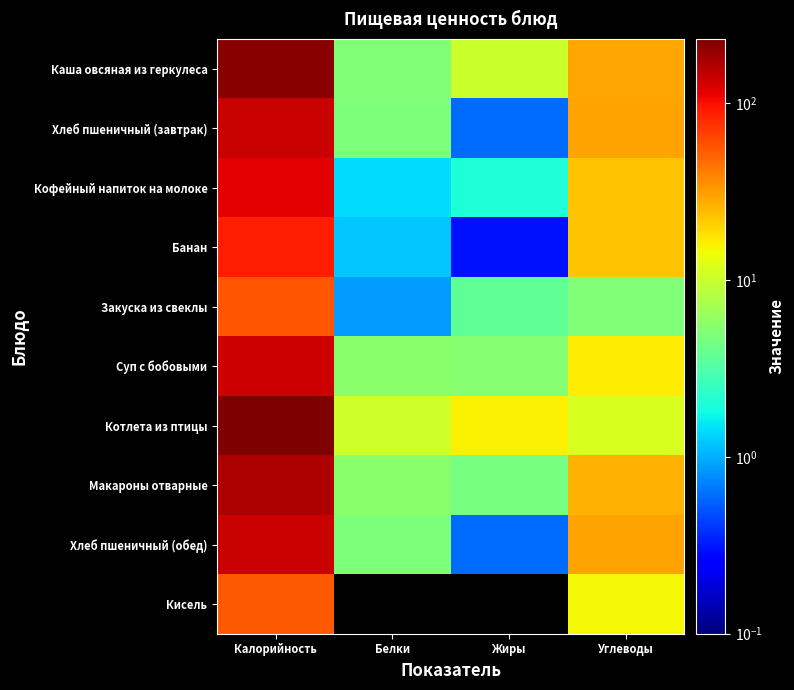

Count the number of data series in this chart.

10